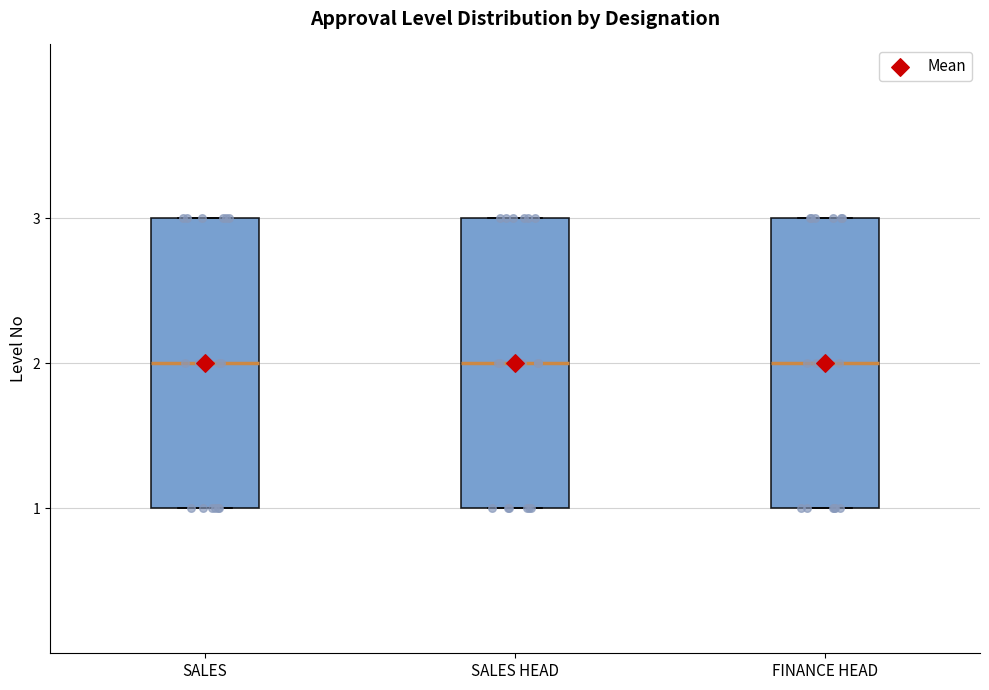

Where is the lower edge of the box for SALES HEAD on the y-axis? The values are not printed on the chart, so give them approximately, as read against the axis.

1